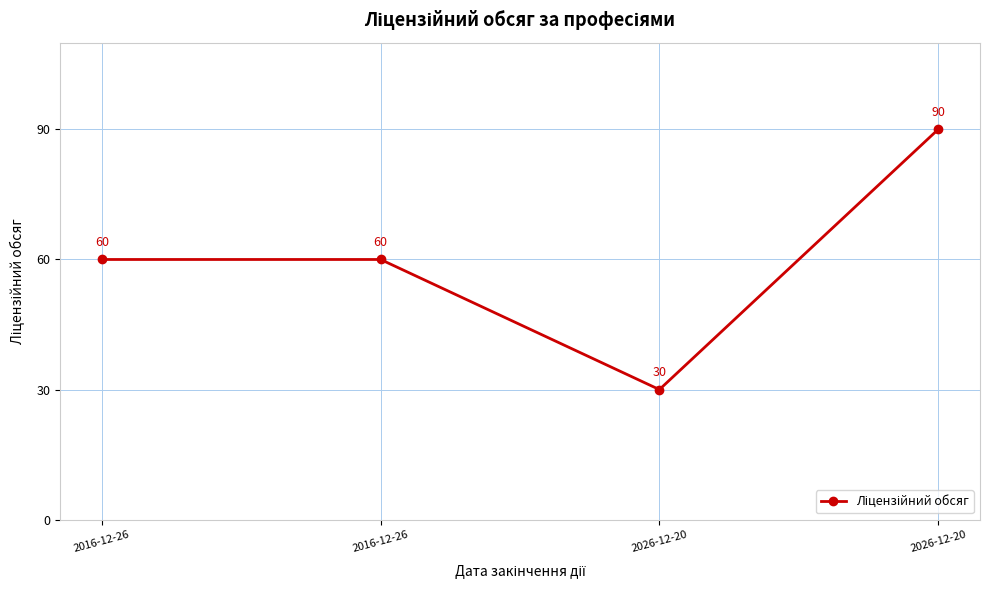

Approximately how many times larger is the value at 2026-12-20 compared to 2016-12-26?

0.5